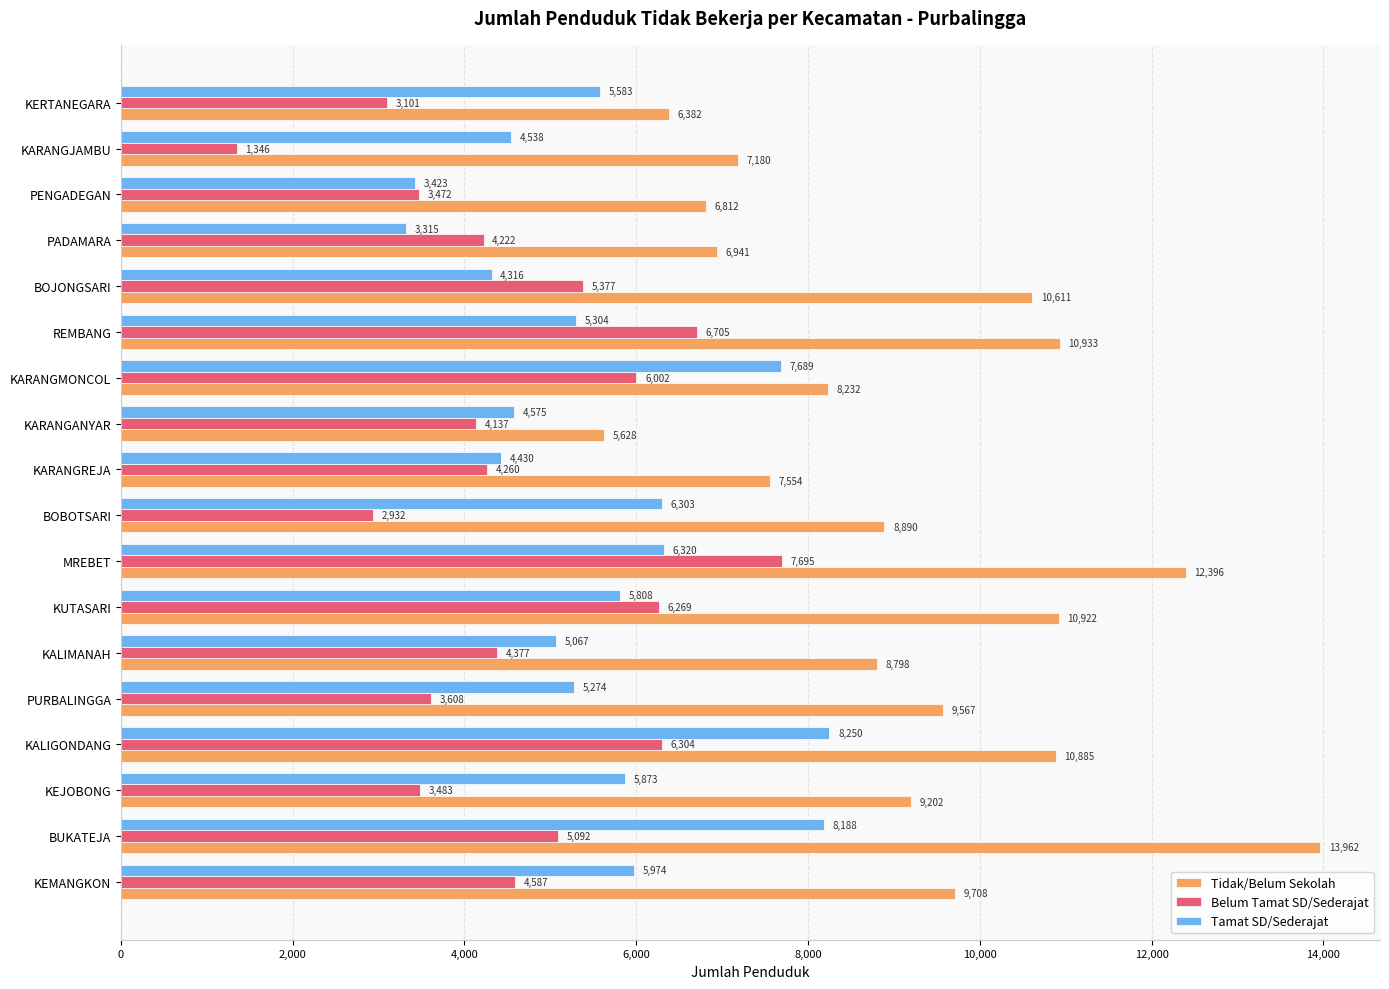

What are all the series names shown in the legend?

Tidak/Belum Sekolah, Belum Tamat SD/Sederajat, Tamat SD/Sederajat